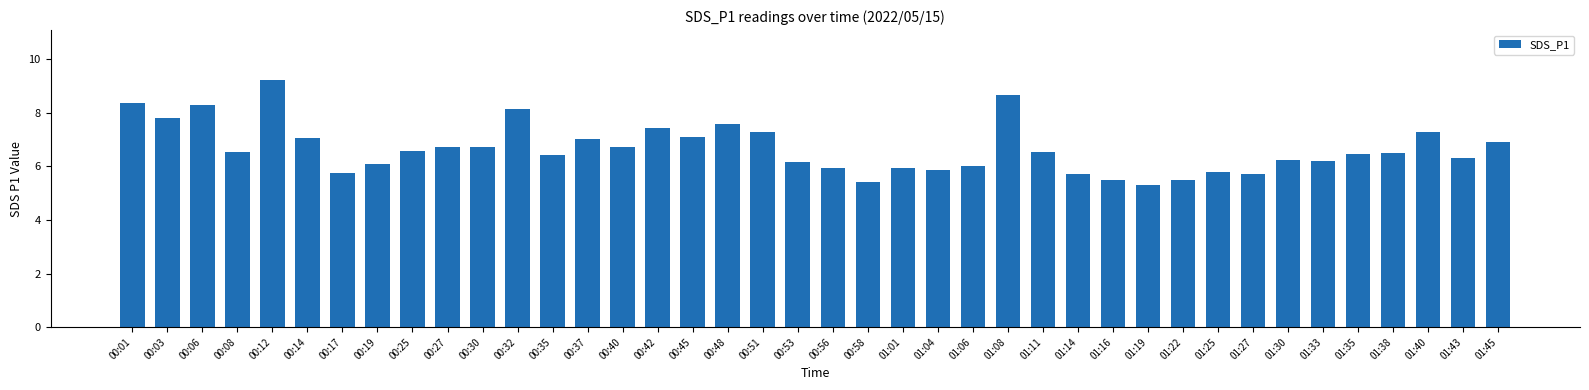

Count the number of data series in this chart.

1